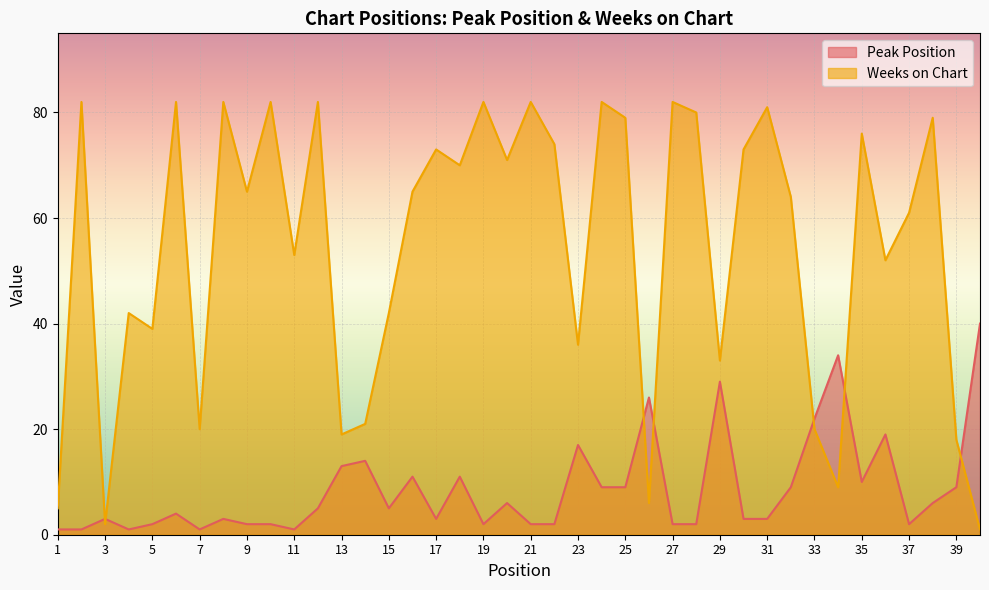

Where is Weeks on Chart nearest to the value 41?

4